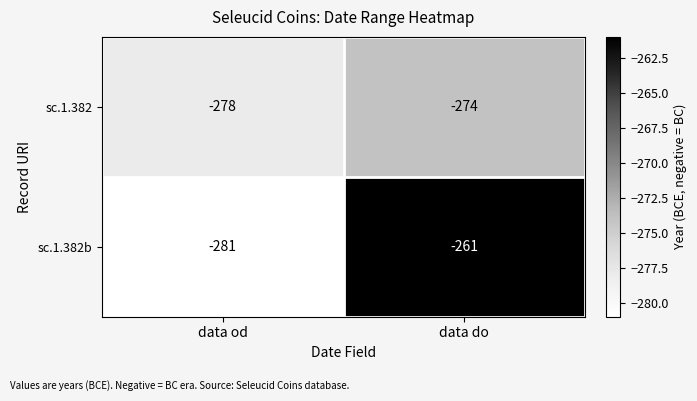

List the series in order of their overall mean, lowest first.

sc.1.382, sc.1.382b